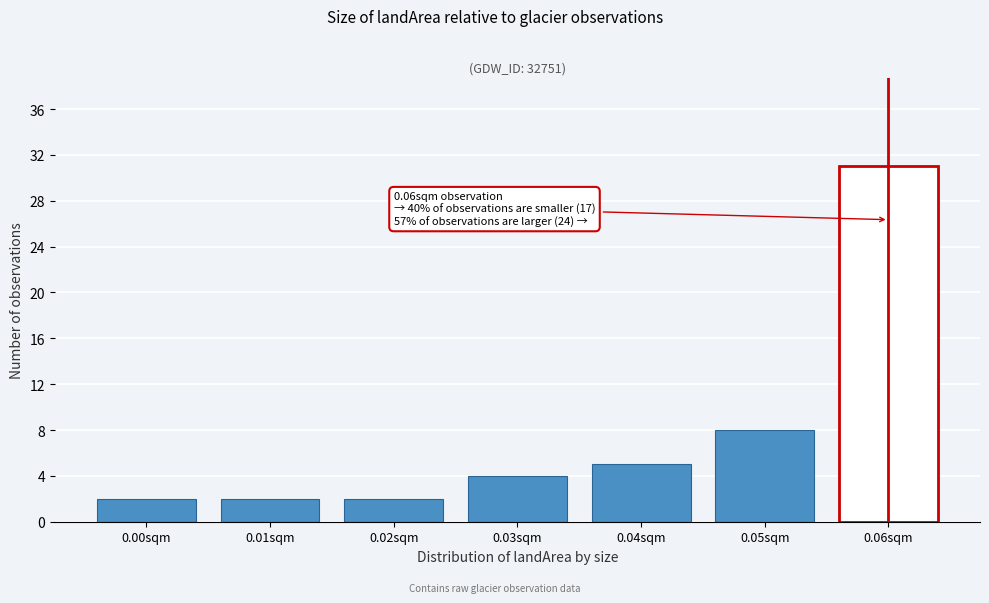

Reading left to right, what are all the values shown in this chart?

0.00sqm=2	0.01sqm=2	0.02sqm=2	0.03sqm=4	0.04sqm=5	0.05sqm=8	0.06sqm=31